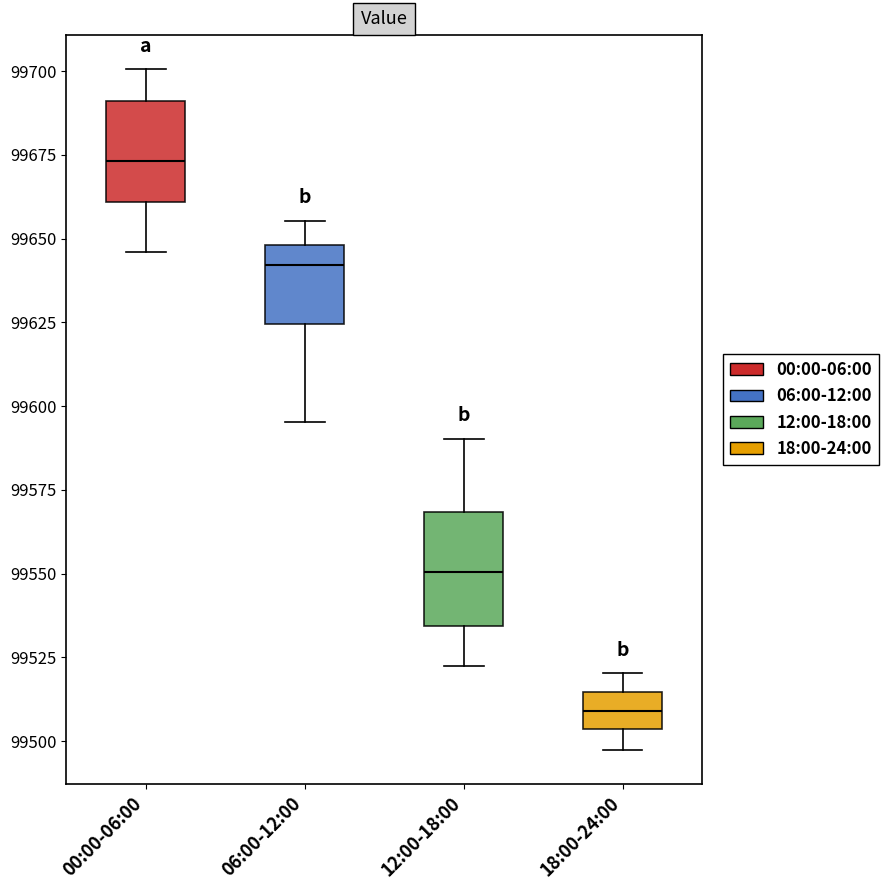

Reading left to right, read every box against the y-axis: the position of its median line, the range the box covers, and the ends of its whiskers. The values are not printed on the chart, so give them approximately, as read against the axis.

00:00-06:00: median 99675, box 99660 to 99690, whiskers 99645 to 99700
06:00-12:00: median 99640, box 99625 to 99650, whiskers 99595 to 99655
12:00-18:00: median 99550, box 99535 to 99570, whiskers 99520 to 99590
18:00-24:00: median 99510, box 99505 to 99515, whiskers 99495 to 99520